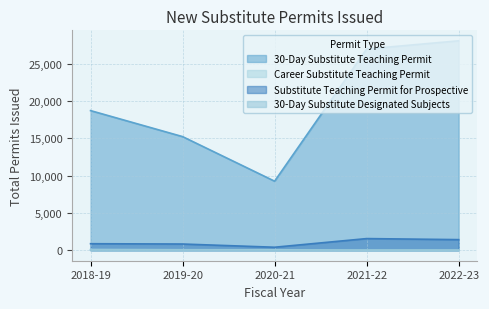

In 30-Day Substitute Designated Subjects, how many points are higher than both neighbors (excluding endpoints)?

2